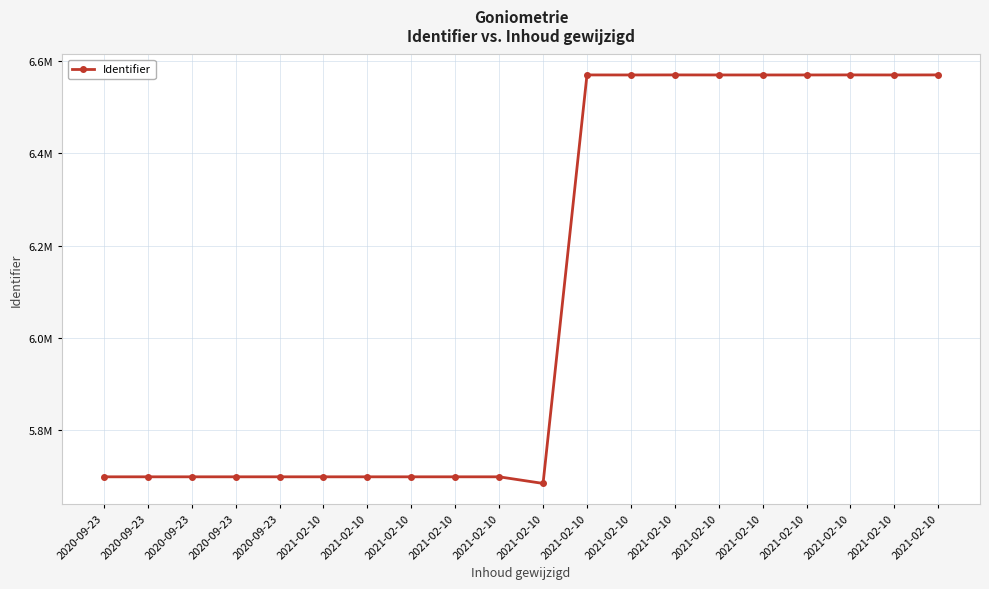

Rank the categories by value from lowest to highest.

2021-02-10, 2021-02-10, 2021-02-10, 2021-02-10, 2021-02-10, 2021-02-10, 2020-09-23, 2020-09-23, 2020-09-23, 2020-09-23, 2020-09-23, 2021-02-10, 2021-02-10, 2021-02-10, 2021-02-10, 2021-02-10, 2021-02-10, 2021-02-10, 2021-02-10, 2021-02-10